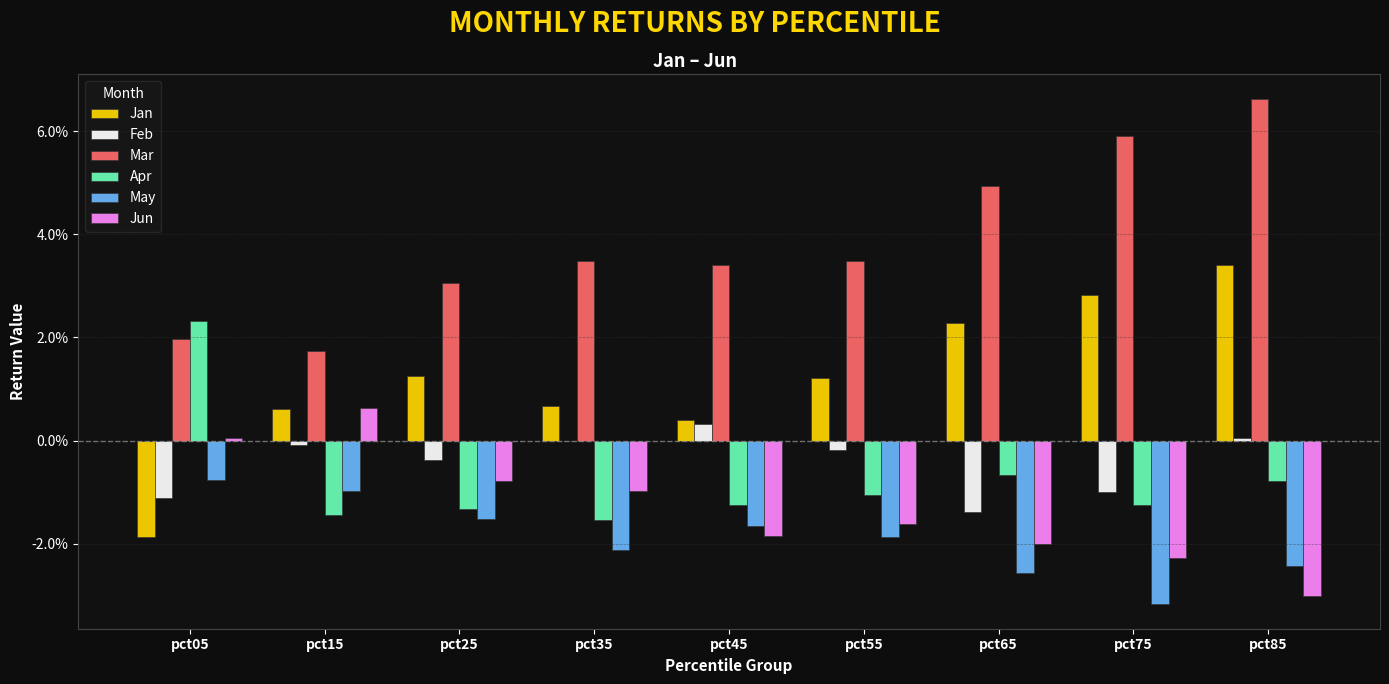

Reading left to right, what are all the values shown in this chart?

Jan: pct05=-0.0	pct15=0.0	pct25=0.0	pct35=0.0	pct45=0.0	pct55=0.0	pct65=0.0	pct75=0.0	pct85=0.0
Feb: pct05=-0.0	pct15=-0.0	pct25=-0.0	pct35=-0.0	pct45=0.0	pct55=-0.0	pct65=-0.0	pct75=-0.0	pct85=0.0
Mar: pct05=0.0	pct15=0.0	pct25=0.0	pct35=0.0	pct45=0.0	pct55=0.0	pct65=0.0	pct75=0.1	pct85=0.1
Apr: pct05=0.0	pct15=-0.0	pct25=-0.0	pct35=-0.0	pct45=-0.0	pct55=-0.0	pct65=-0.0	pct75=-0.0	pct85=-0.0
May: pct05=-0.0	pct15=-0.0	pct25=-0.0	pct35=-0.0	pct45=-0.0	pct55=-0.0	pct65=-0.0	pct75=-0.0	pct85=-0.0
Jun: pct05=0.0	pct15=0.0	pct25=-0.0	pct35=-0.0	pct45=-0.0	pct55=-0.0	pct65=-0.0	pct75=-0.0	pct85=-0.0